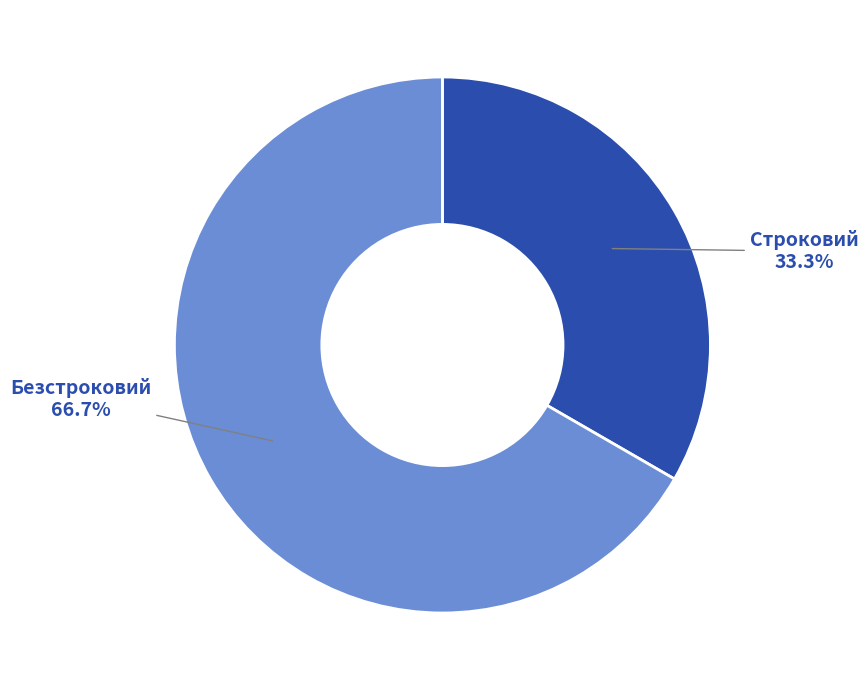

Rank the categories by value from lowest to highest.

Строковий, Безстроковий